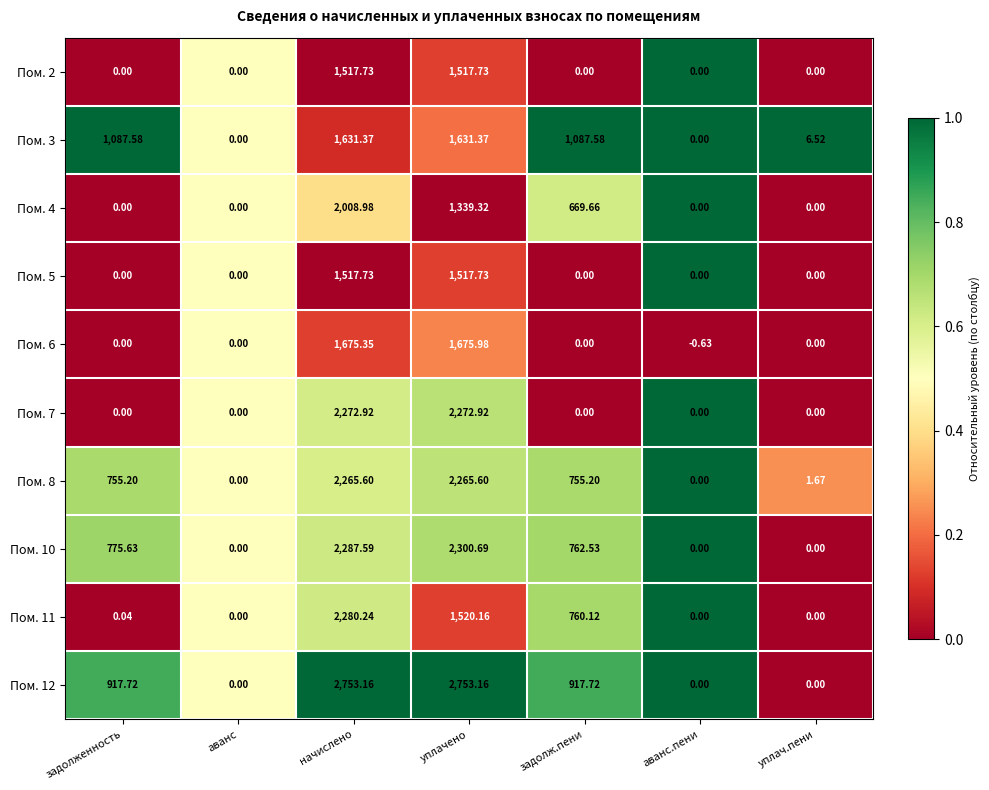

Which category has the lowest value across all series?

аванс.пени